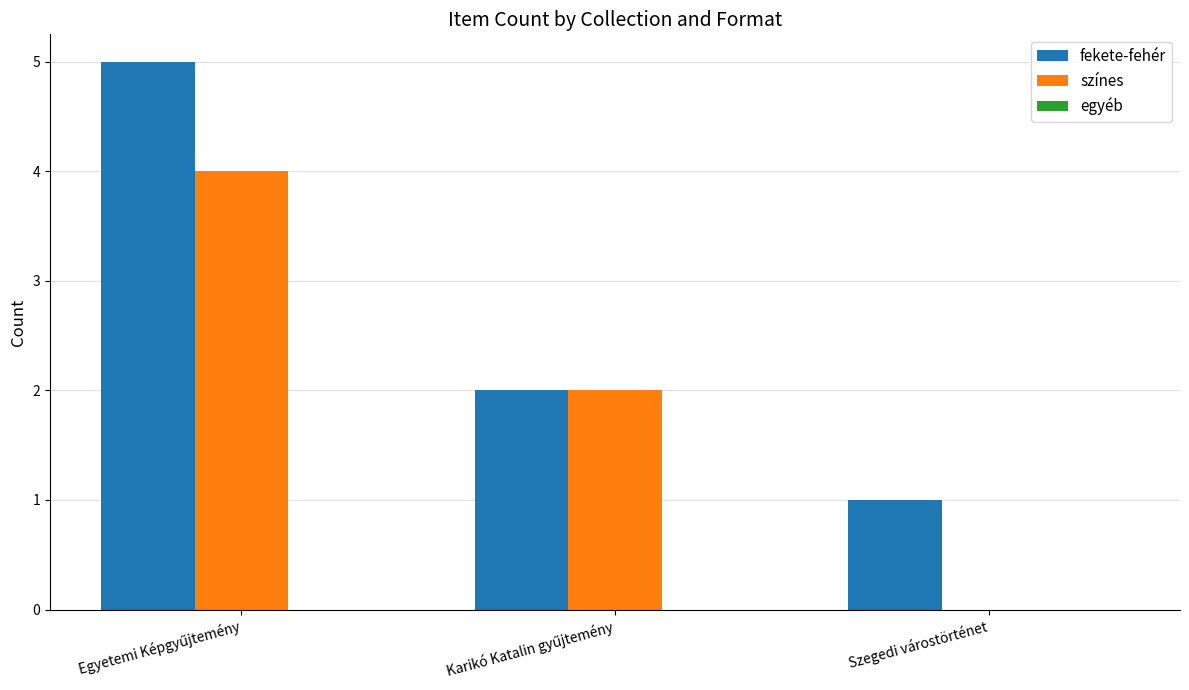

True or false: fekete-fehér has a value of 1 at Szegedi várostörténet.

True